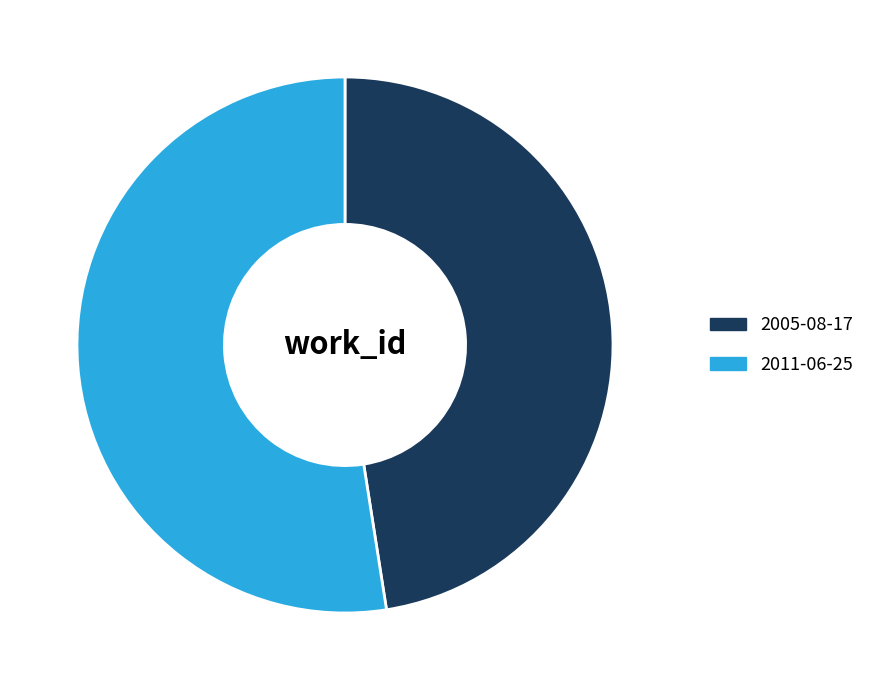

The 2005-08-17 slice represents 48% of the pie. True or false?

True